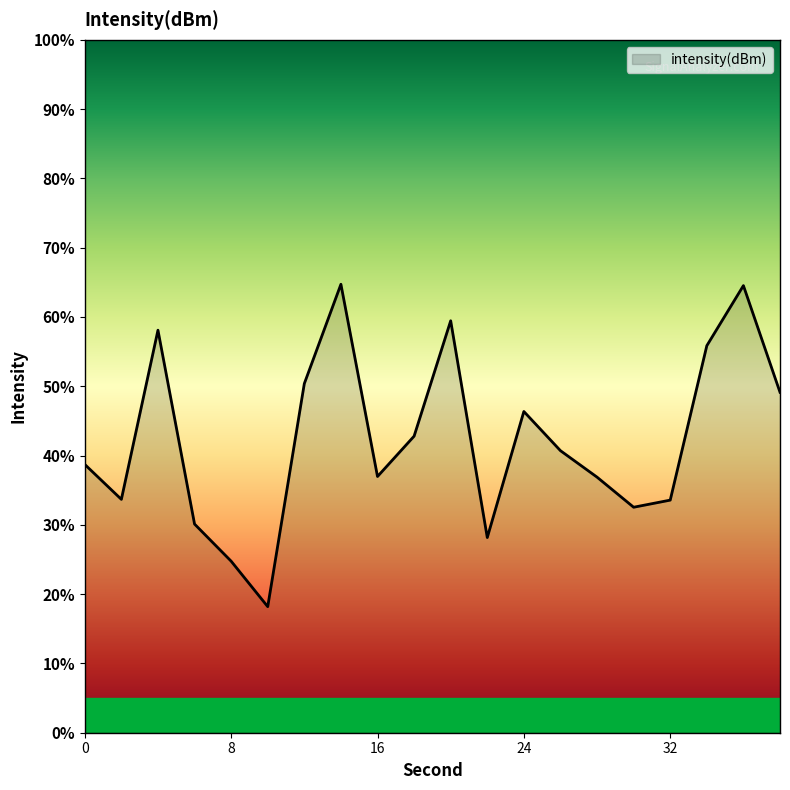

How many interior local peaks (higher than both neighbors) does the data have?

5